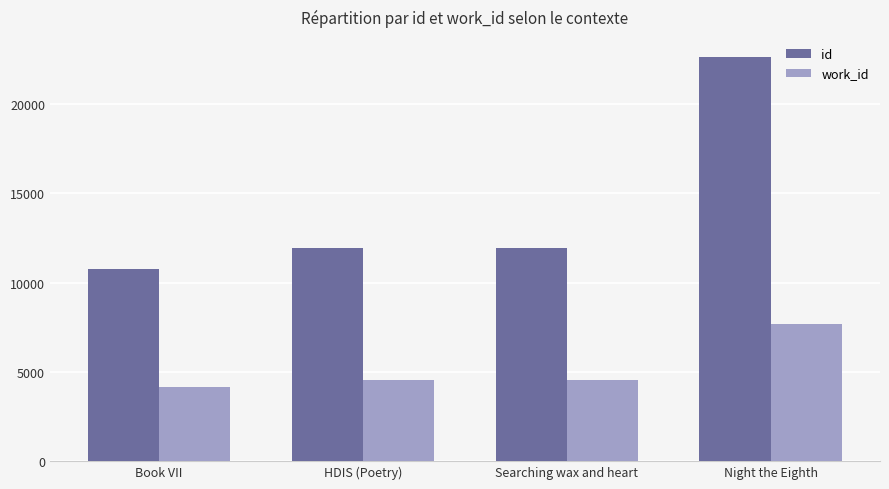

Read the id value at Book VII, to the nearest 50.

10750